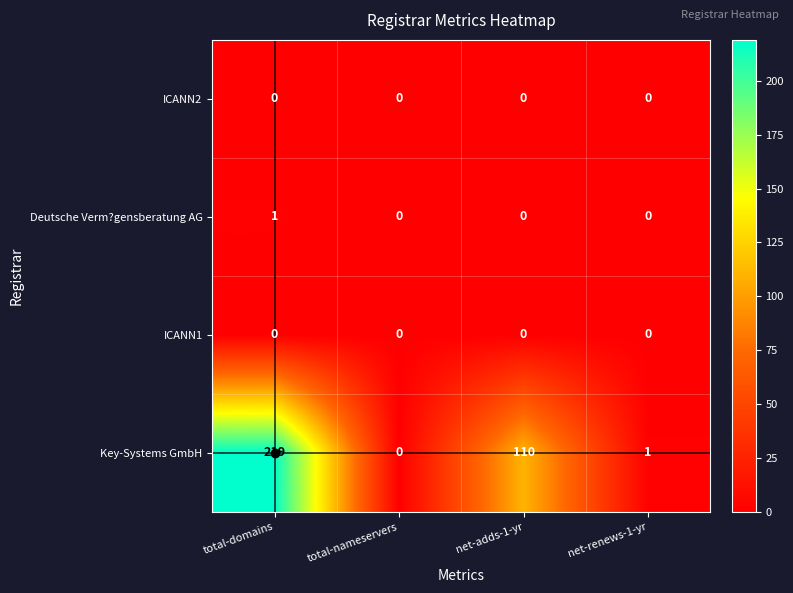

What is the sum of the Key-Systems GmbH values at net-adds-1-yr and total-nameservers?

110